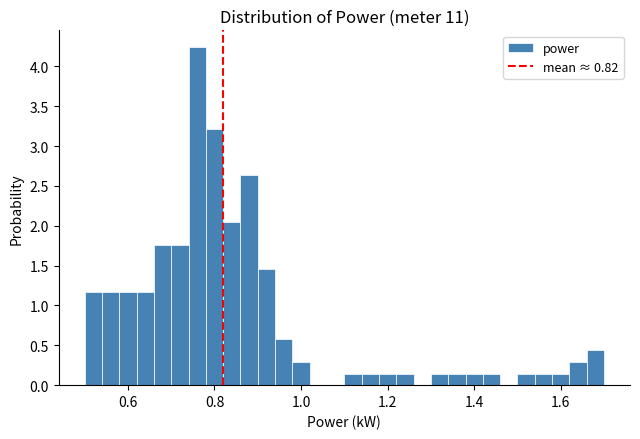

Read against the x-axis, roughly where is the centre of the tallest bar?

0.76